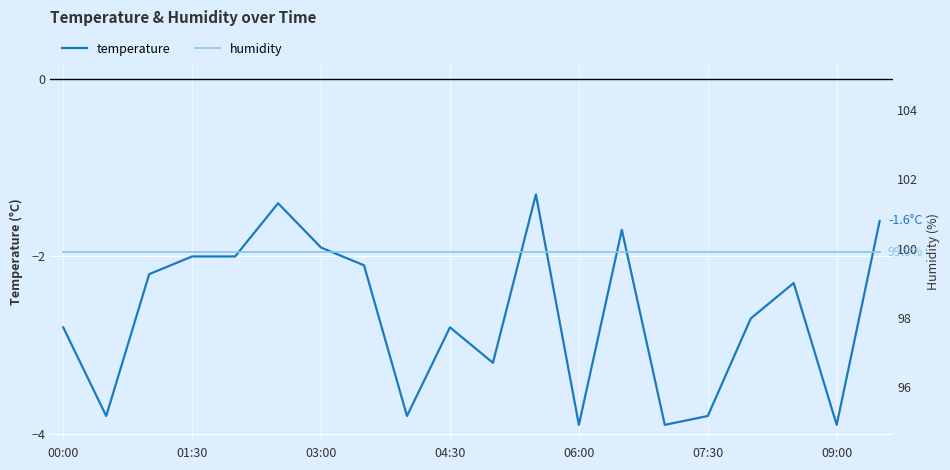

What is the lowest value of the temperature series?

-3.9